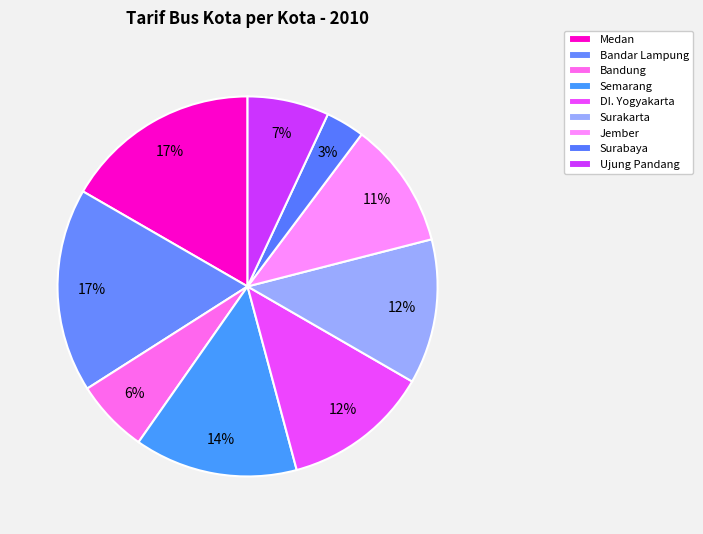

To the nearest percent, what is the combined percentage of Medan and DI. Yogyakarta?

29%